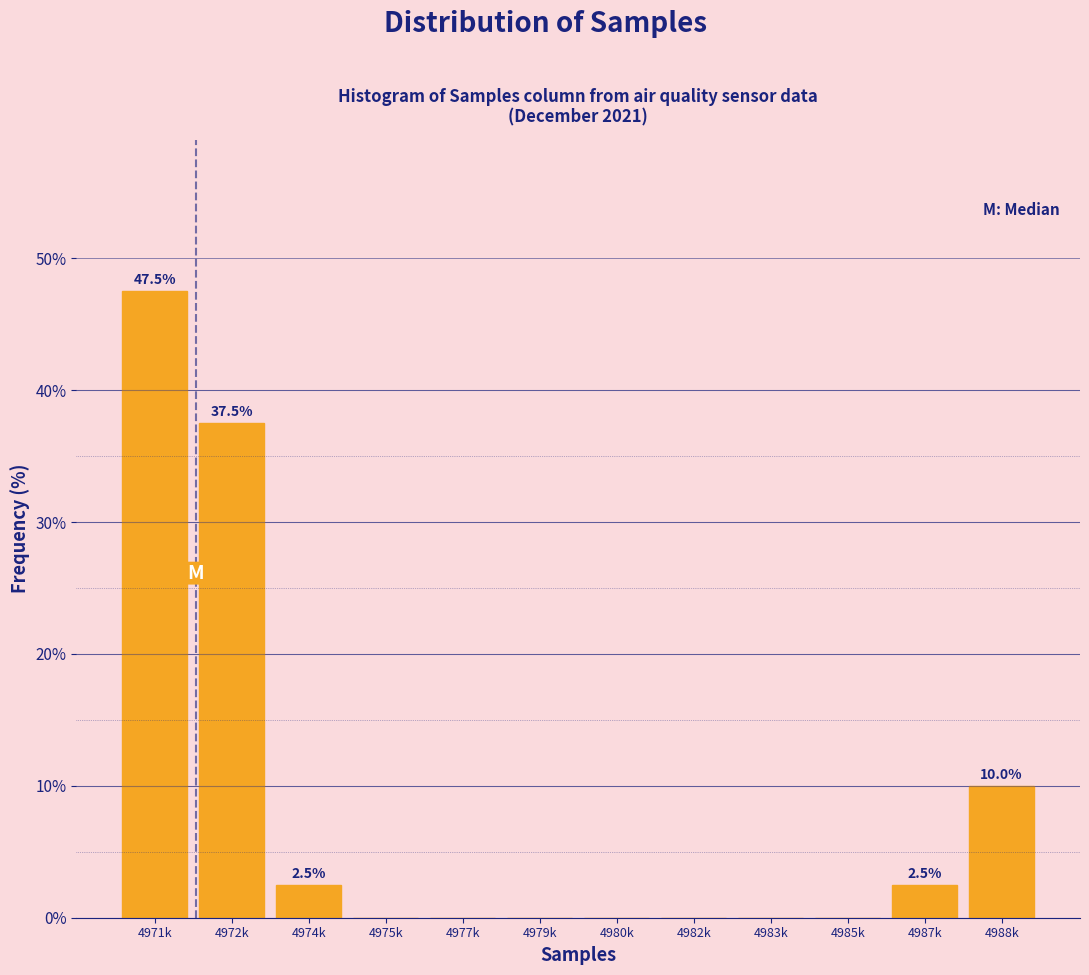

Reading right to left, what are all the values shown in this chart?

4988k=10.0	4987k=2.5	4985k=0.0	4983k=0.0	4982k=0.0	4980k=0.0	4979k=0.0	4977k=0.0	4975k=0.0	4974k=2.5	4972k=37.5	4971k=47.5